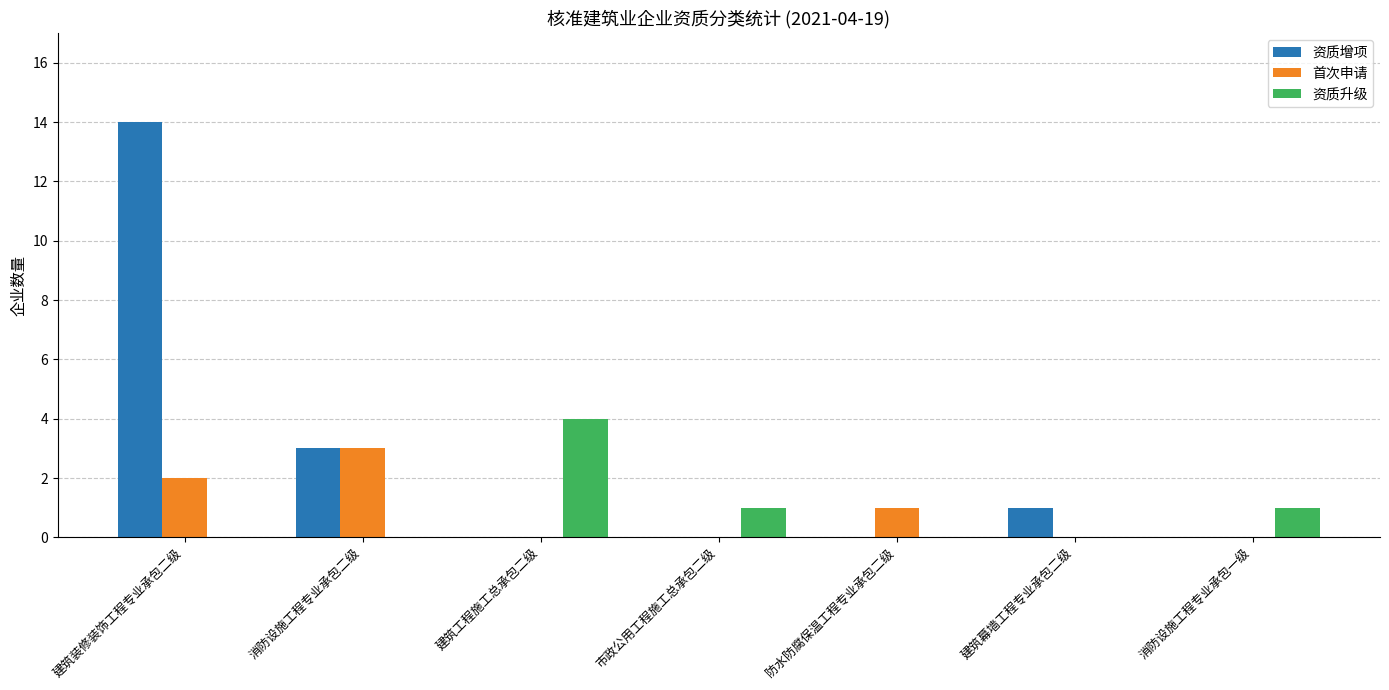

Reading right to left, what are all the values shown in this chart?

资质增项: 0	1	0	0	0	3	14
首次申请: 0	0	1	0	0	3	2
资质升级: 1	0	0	1	4	0	0